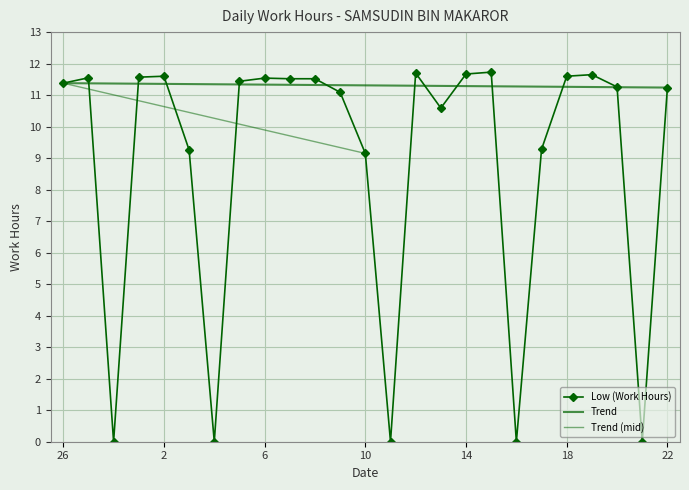

How many values are below 11?

9